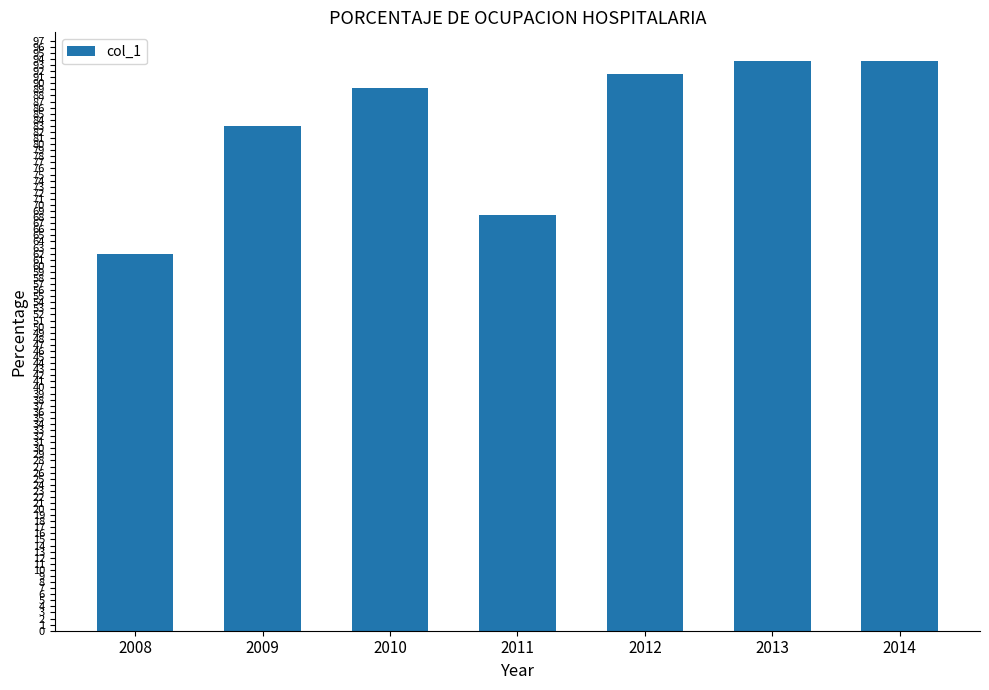

Is it true that the value at 2008 is 104.1?

False